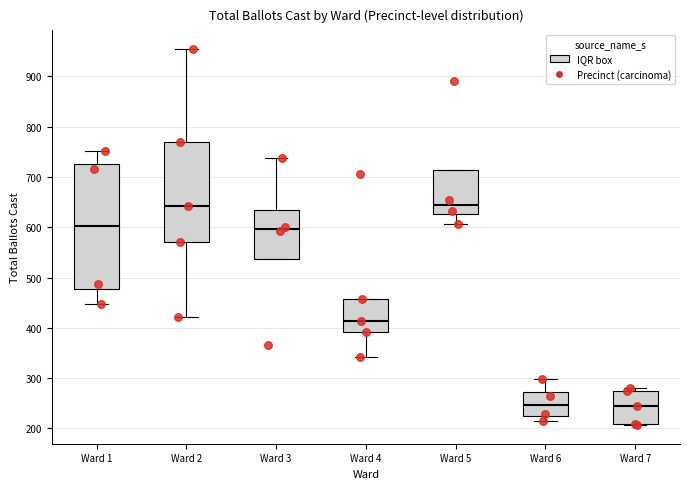

Reading left to right, read every box against the y-axis: the position of its median line, the range the box covers, and the ends of its whiskers. The values are not printed on the chart, so give them approximately, as read against the axis.

Ward 1: median 600, box 480 to 730, whiskers 450 to 750
Ward 2: median 640, box 570 to 770, whiskers 420 to 950
Ward 3: median 600, box 540 to 640, whiskers 540 to 740
Ward 4: median 410, box 390 to 460, whiskers 340 to 460
Ward 5: median 640, box 630 to 710, whiskers 610 to 710
Ward 6: median 250, box 230 to 270, whiskers 210 to 300
Ward 7: median 250, box 210 to 280, whiskers 210 to 280 (just above the box's upper edge)